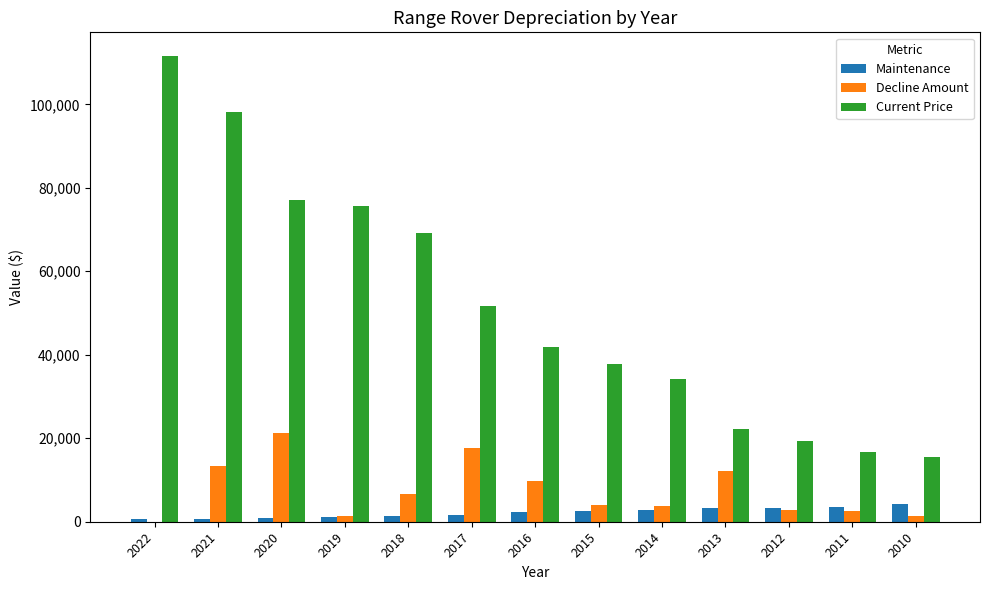

Is it true that Current Price equals 34141 at 2014?

True